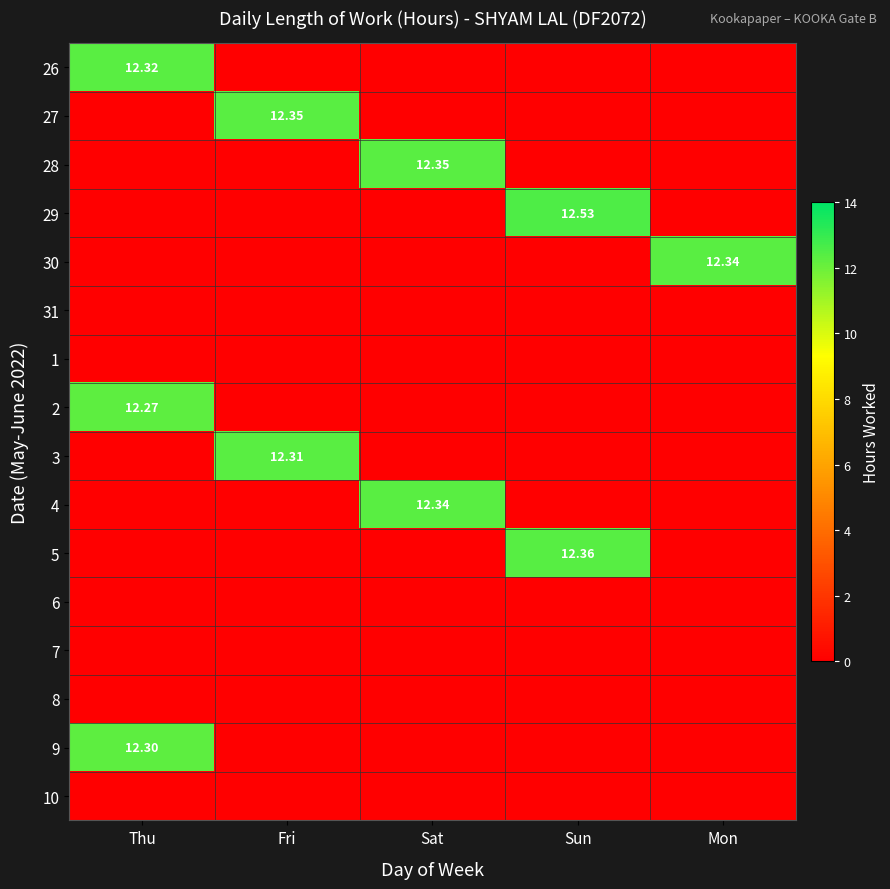

What is the difference between the maximum and minimum values in the 27 series?

12.3